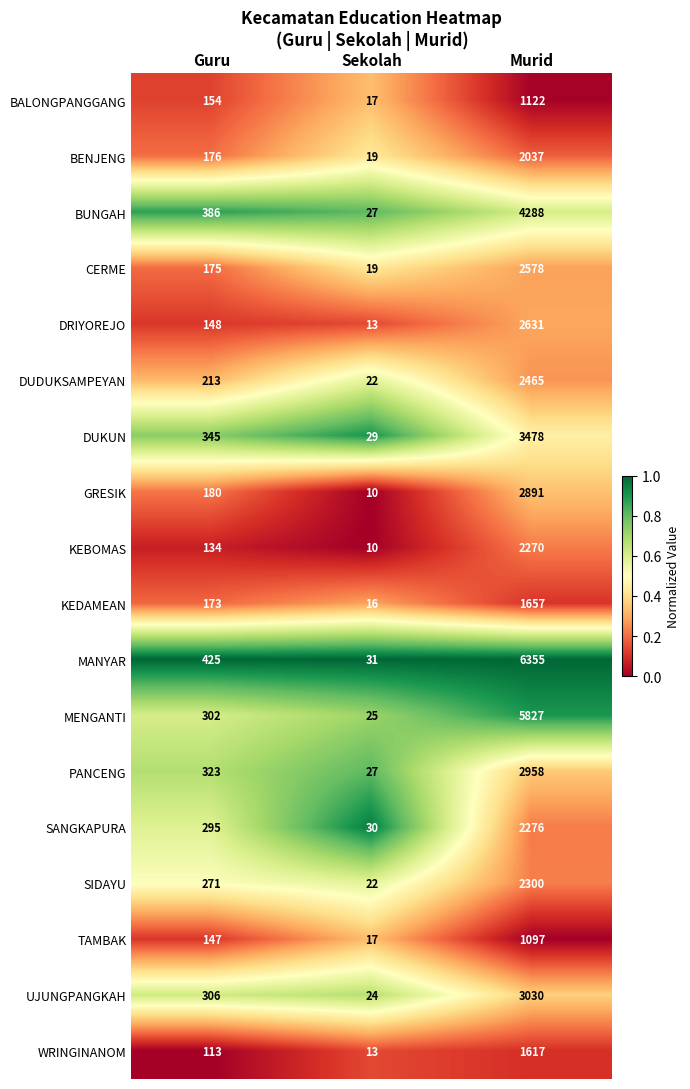

True or false: DUKUN has a value of 4910 at Murid.

False